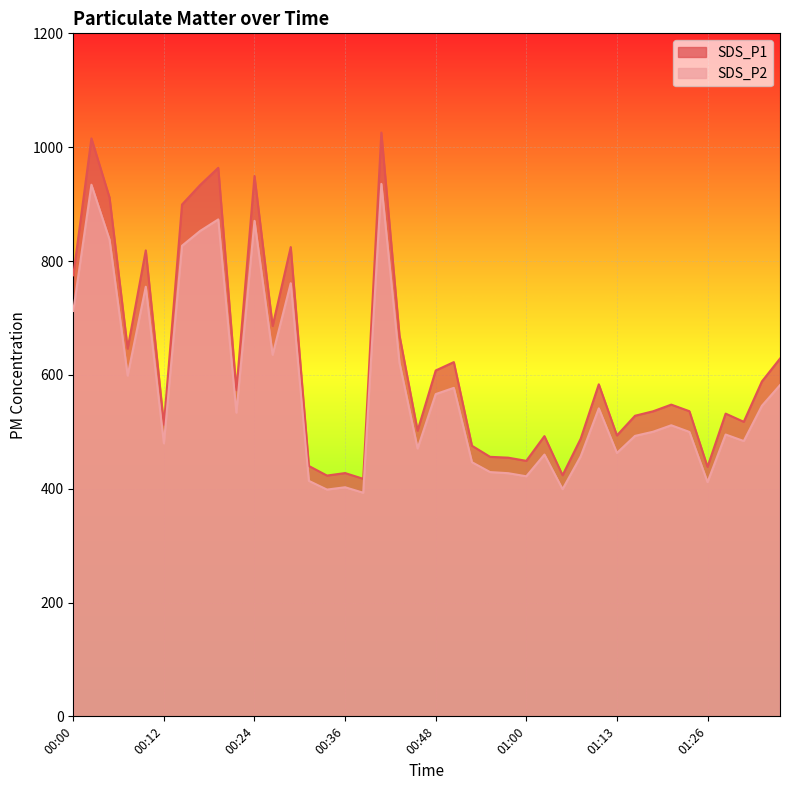

At how many categories does at least one series exceed 600?

16